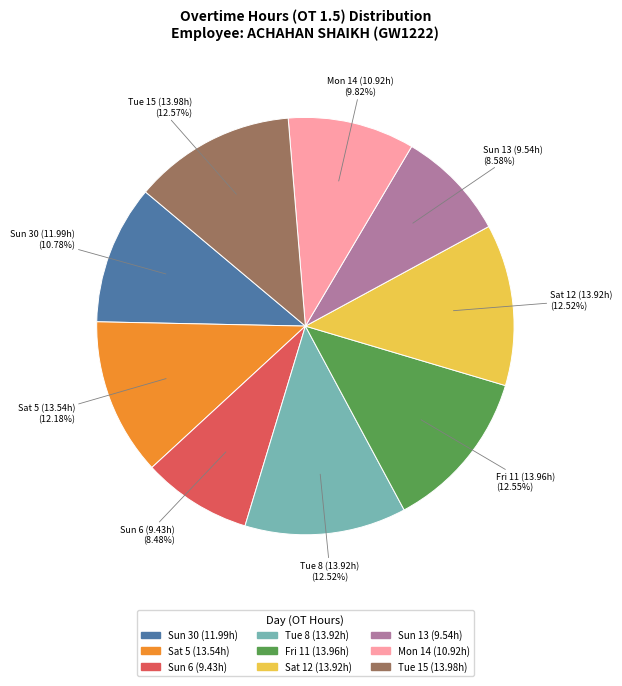

Does any single category account for the majority?

No